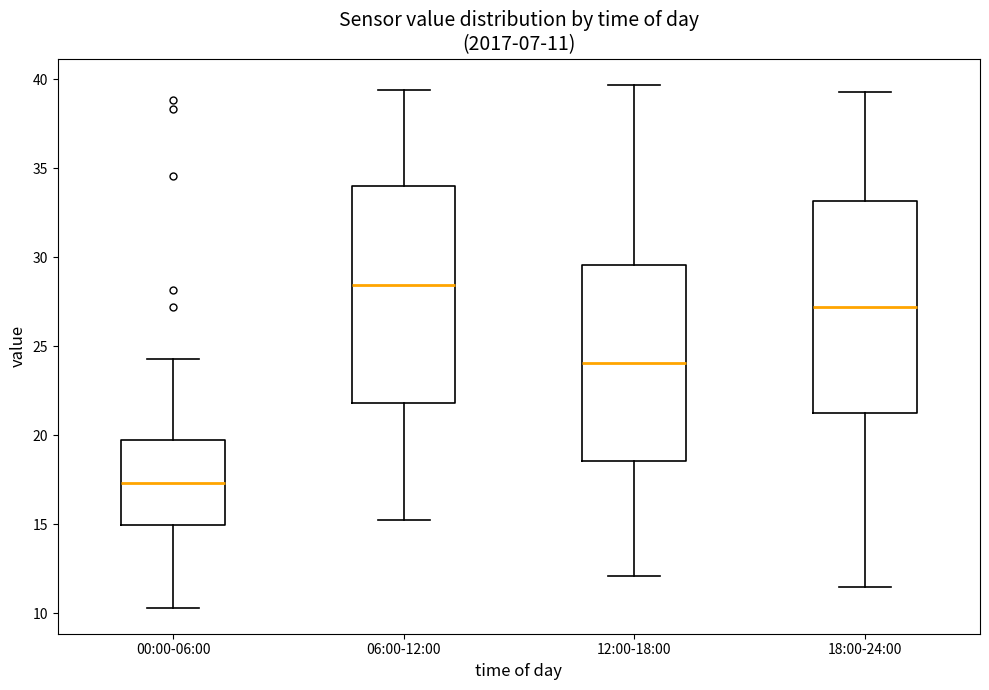

Which box has the lowest median line?

00:00-06:00